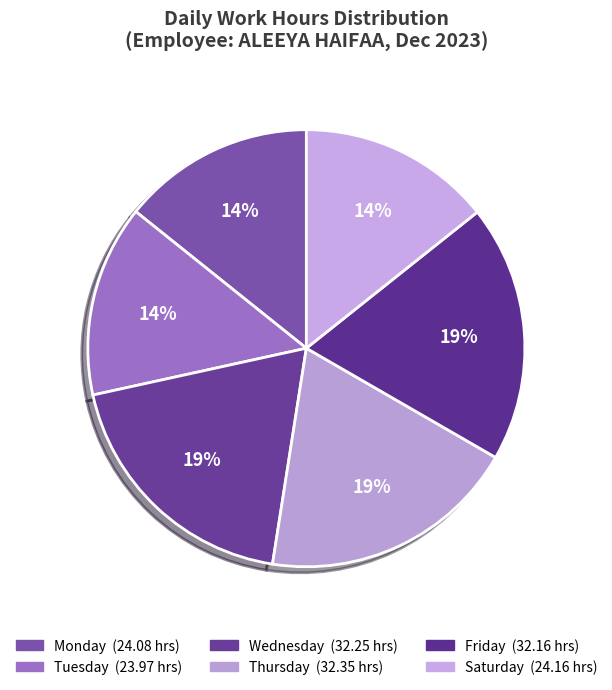

How many segments does this pie chart have?

6